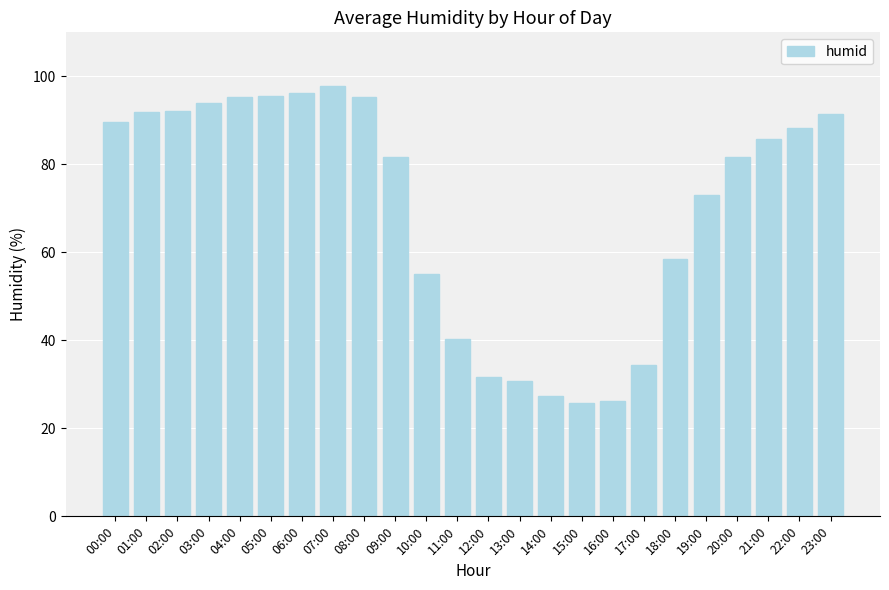

What is the change in value from 07:00 to 14:00?

-70.5